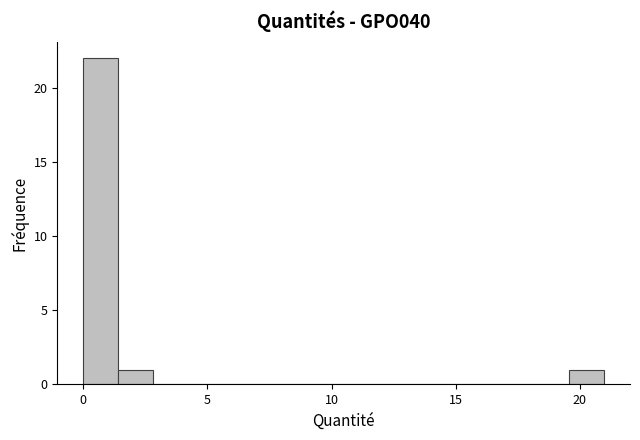

Around what value on the x-axis is the tallest bar? Give the approximate position of its centre, as read against the axis.

0.5